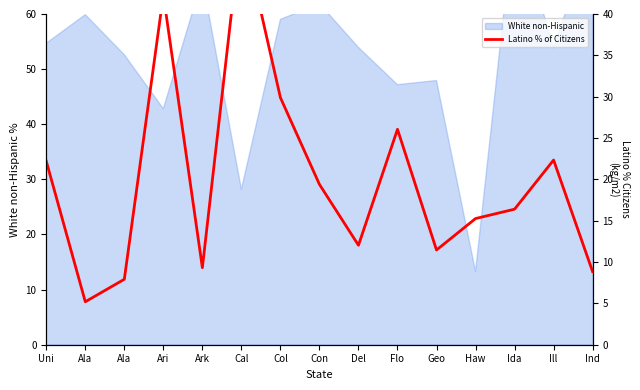

How many points are higher than both their immediate neighbors (excluding endpoints)?

4